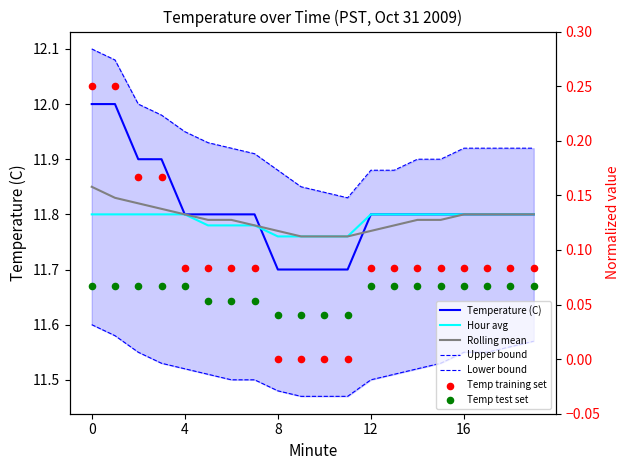

Which series has the largest Y range (max minus min)?

Temperature (C)